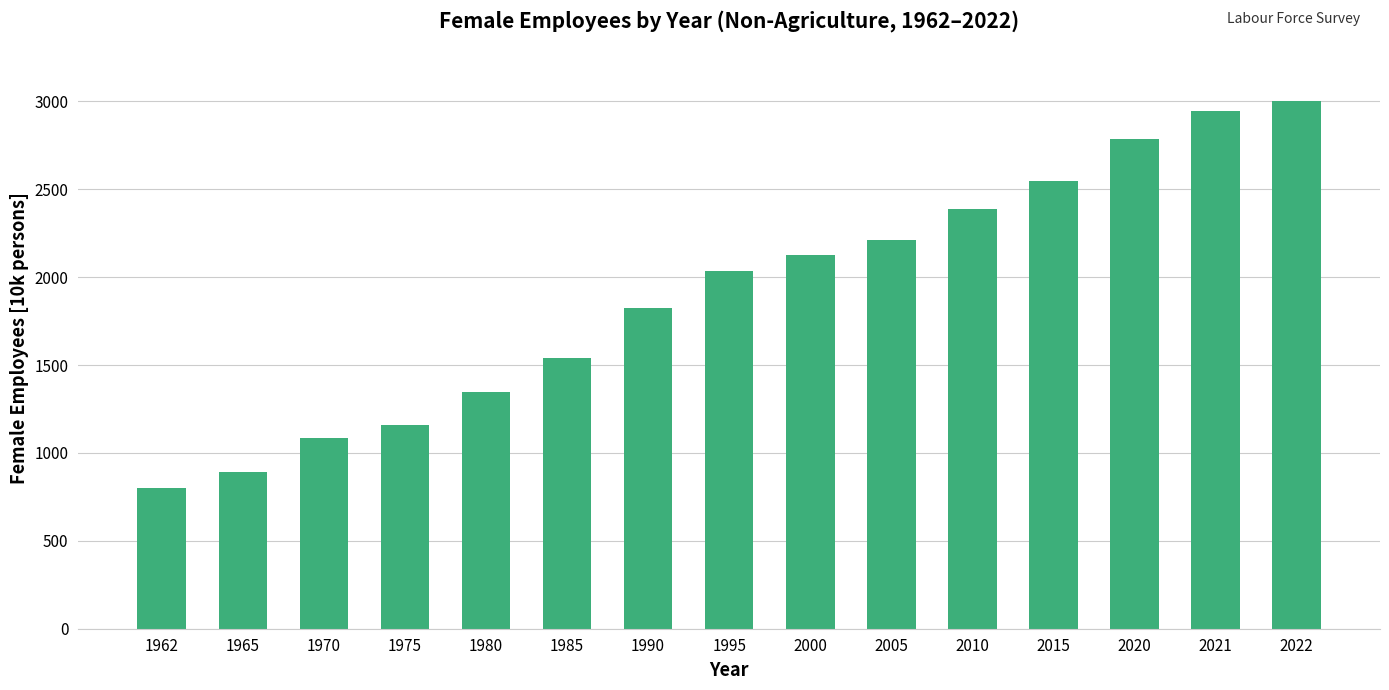

Approximately how many times larger is the value at 2005 compared to 2015?

0.9